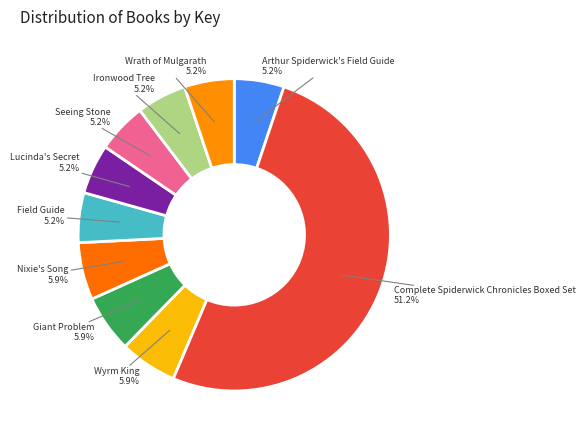

What is the largest slice in the pie chart?

Complete Spiderwick Chronicles Boxed Set